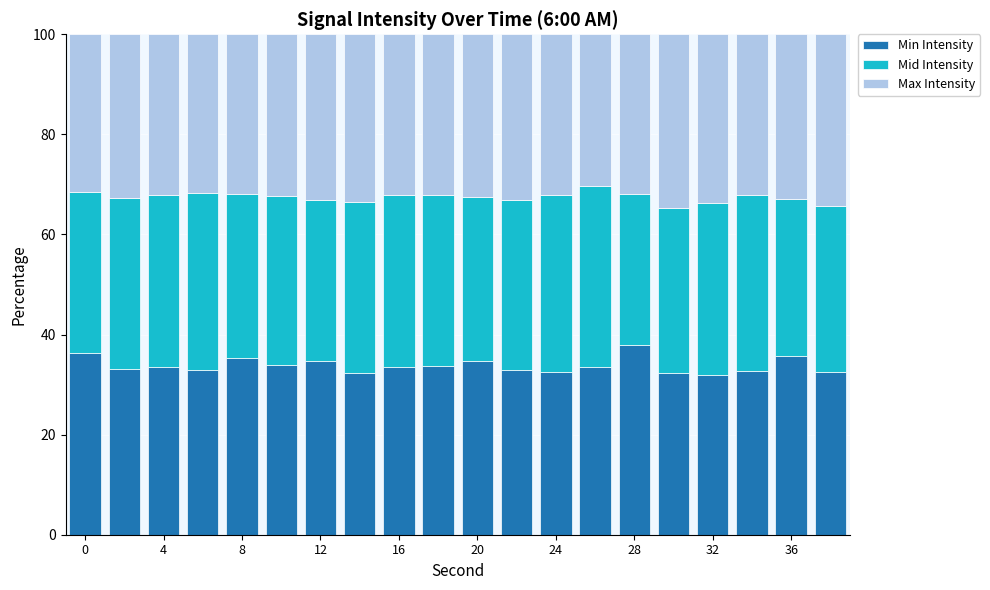

What is the average value of the Min Intensity series?

33.8